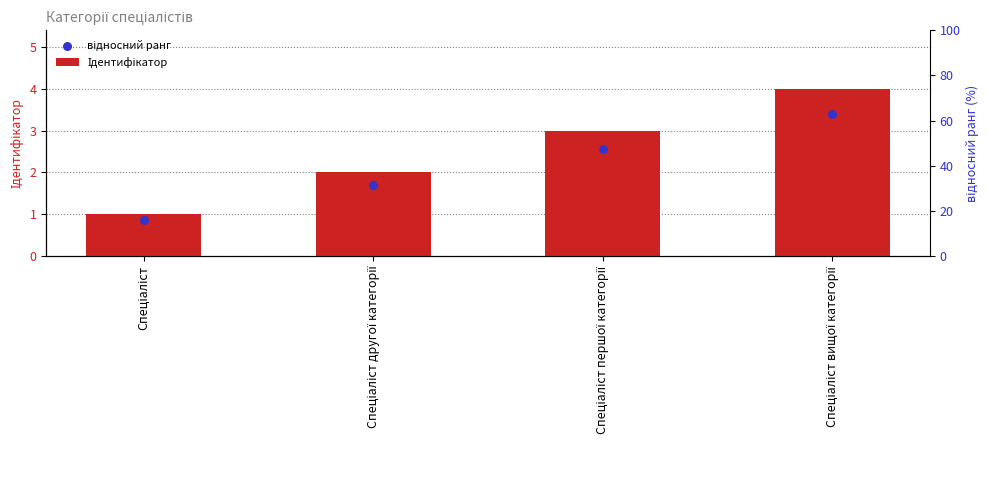

Which series has the largest total across all categories?

Ідентифікатор